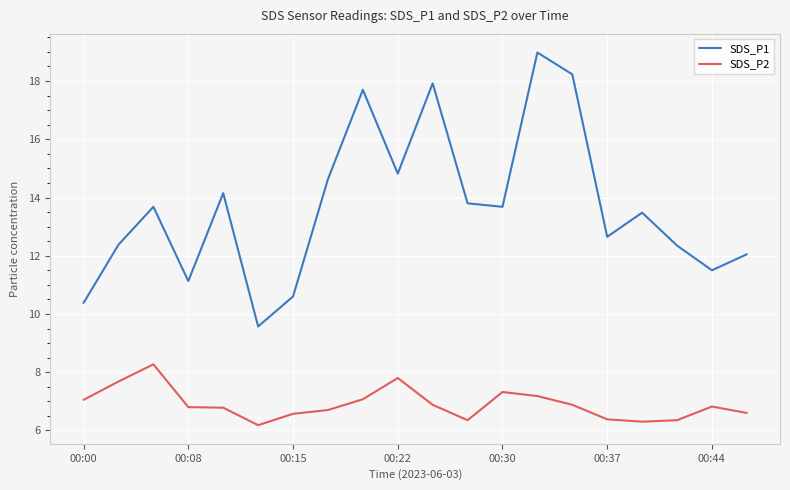

Which series has the largest range (max minus min)?

SDS_P1